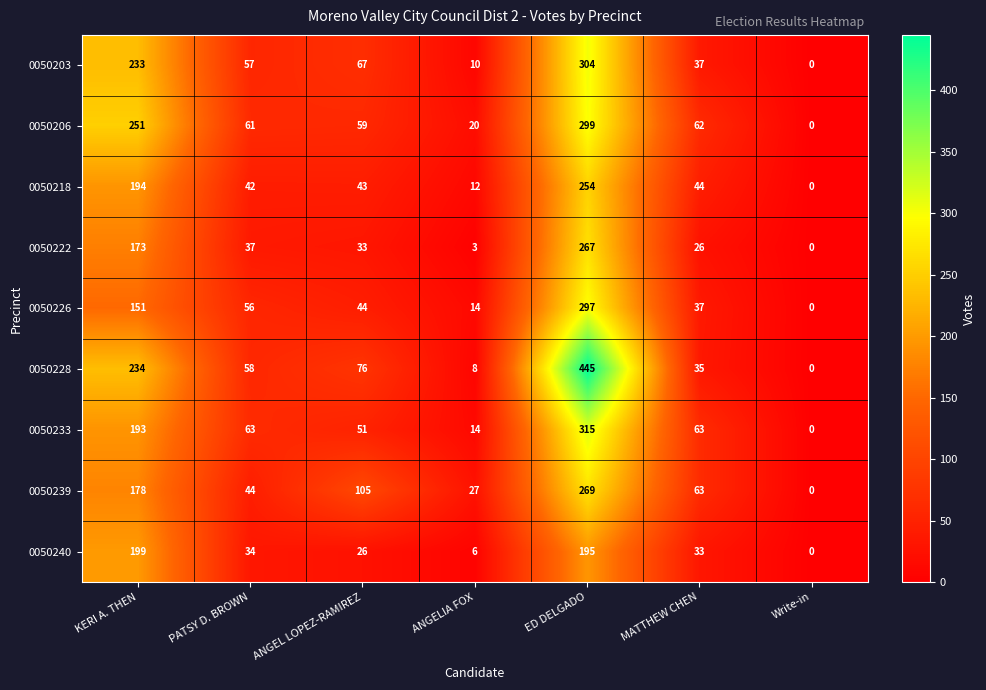

What is the difference between the maximum and minimum values in the 0050222 series?

267